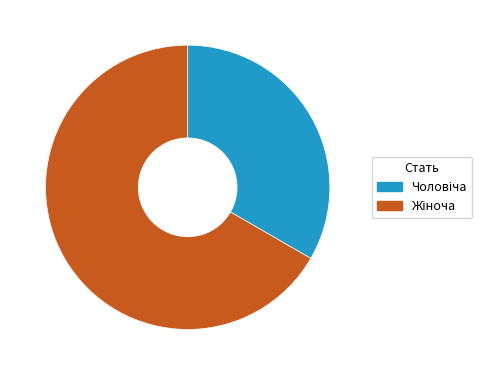

Is there any slice that represents more than half of the pie?

Yes